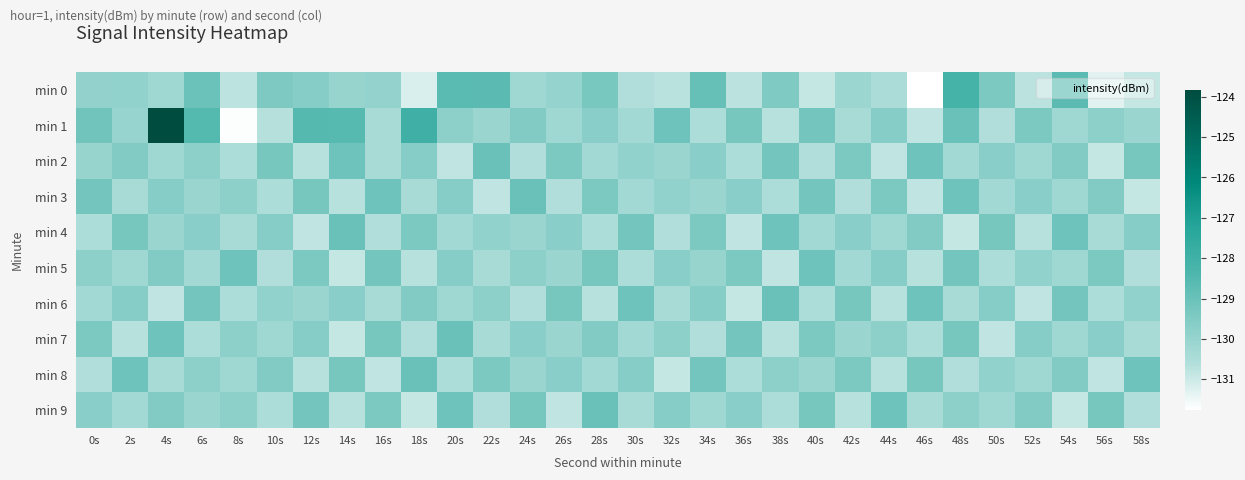

Which series changed the most between 0s and 4s?

min 1